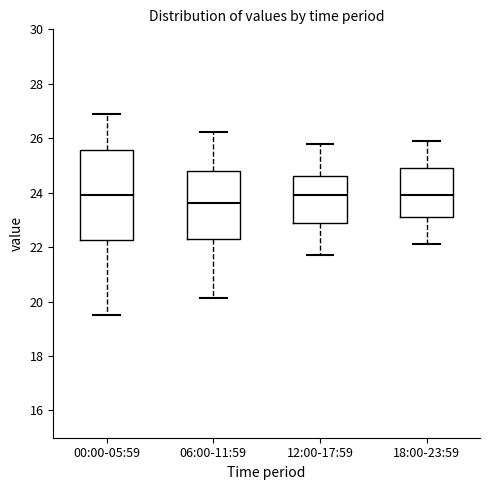

Where does the lower whisker of the box for 00:00-05:59 end on the y-axis? The values are not printed on the chart, so give them approximately, as read against the axis.

19.6